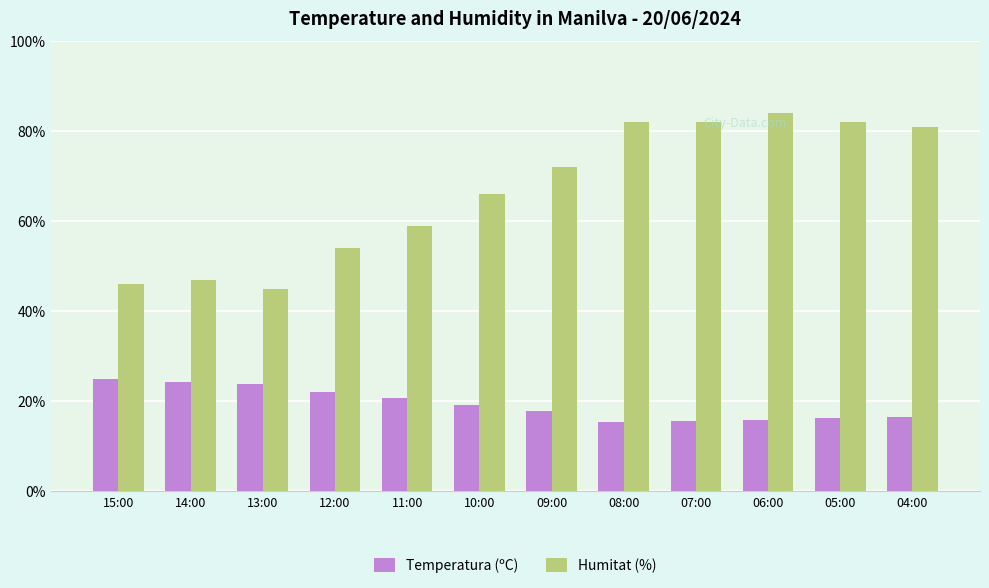

Which series has the largest total across all categories?

Humitat (%)